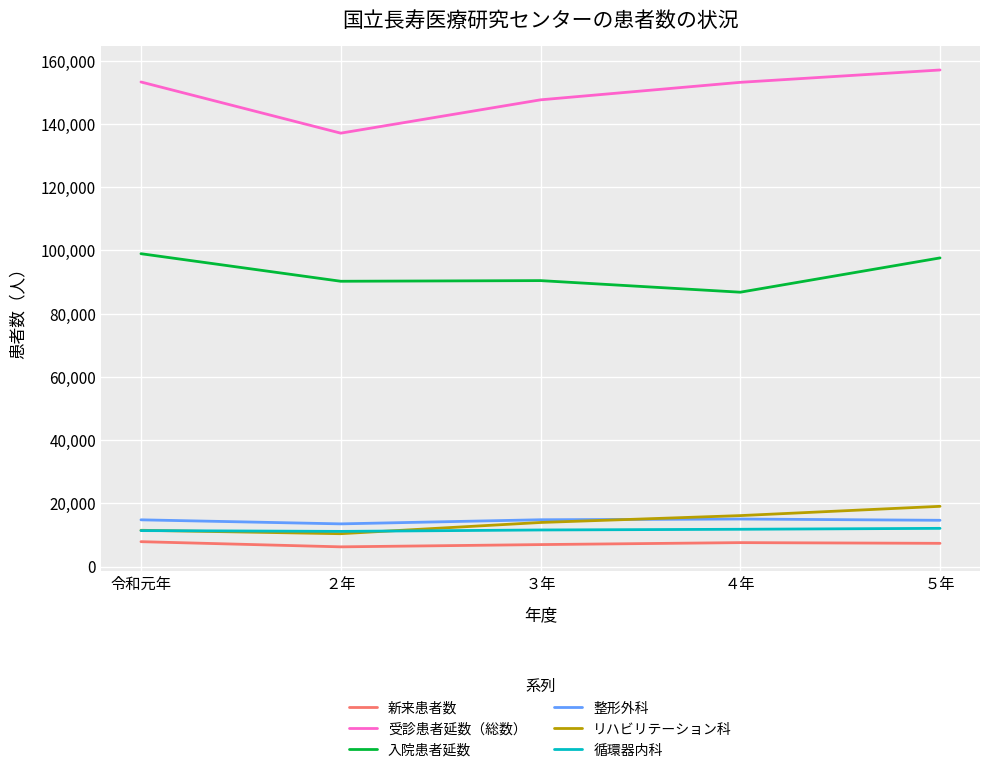

What is the maximum value for 入院患者延数?

98987